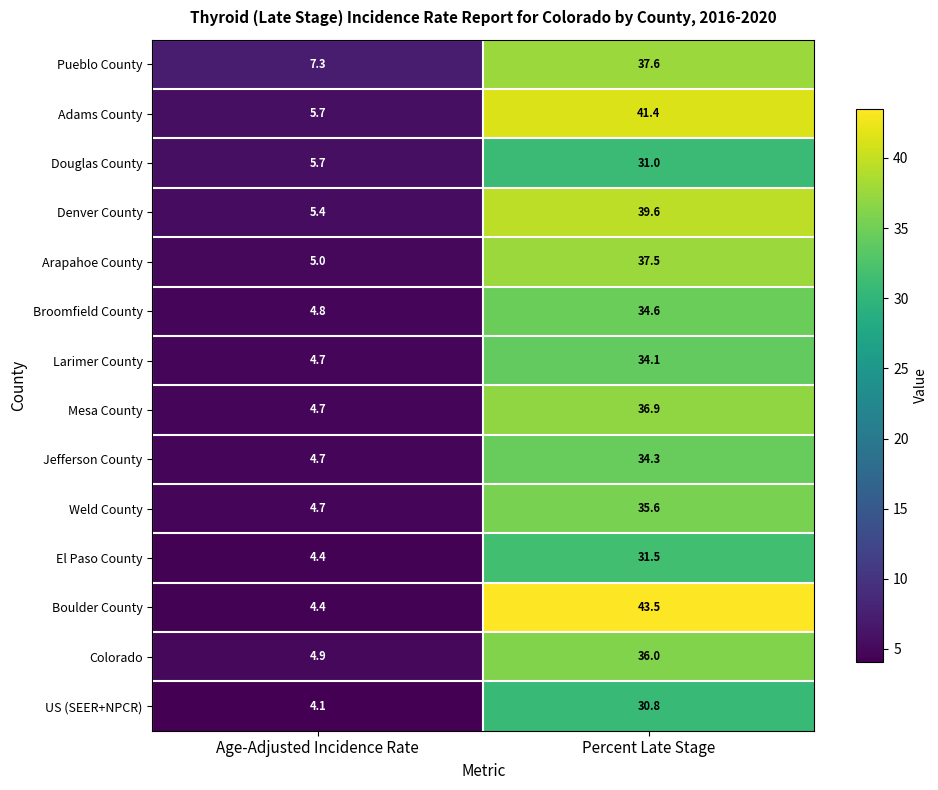

What is the minimum value for Boulder County?

4.4